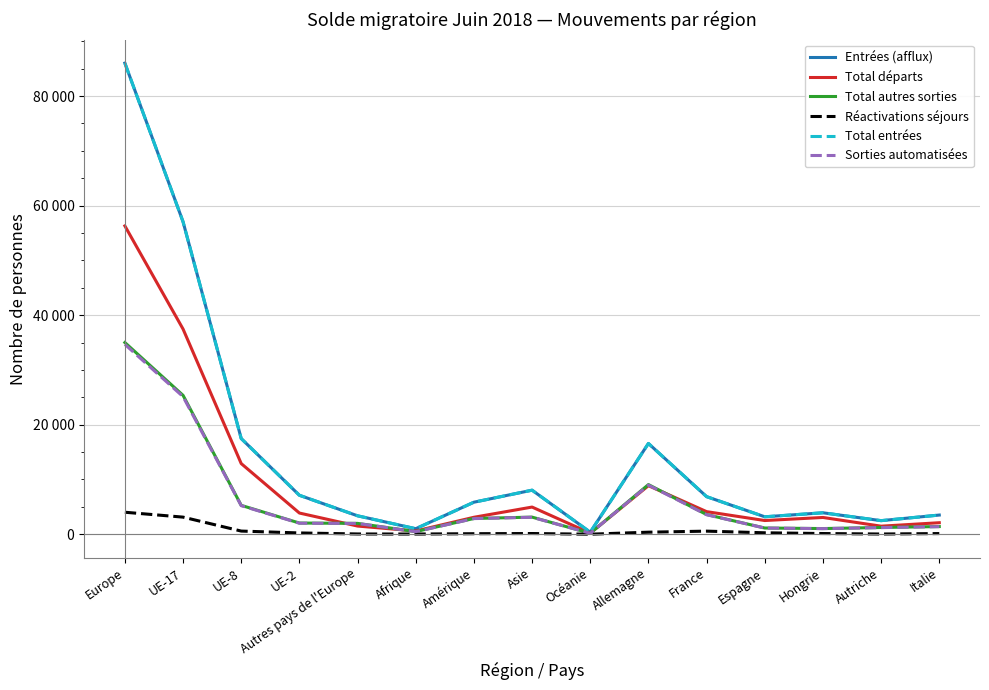

List the labels in order of Total entrées value, smallest first.

Océanie, Afrique, Autriche, Espagne, Autres pays de l'Europe, Italie, Hongrie, Amérique, France, UE-2, Asie, Allemagne, UE-8, UE-17, Europe